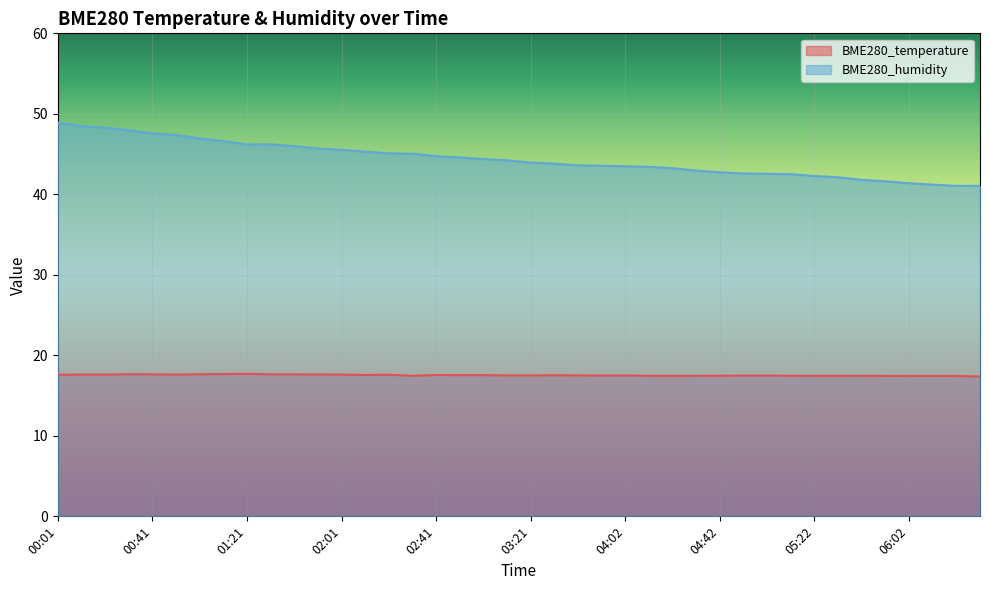

At how many categories does at least one series exceed 18?

40